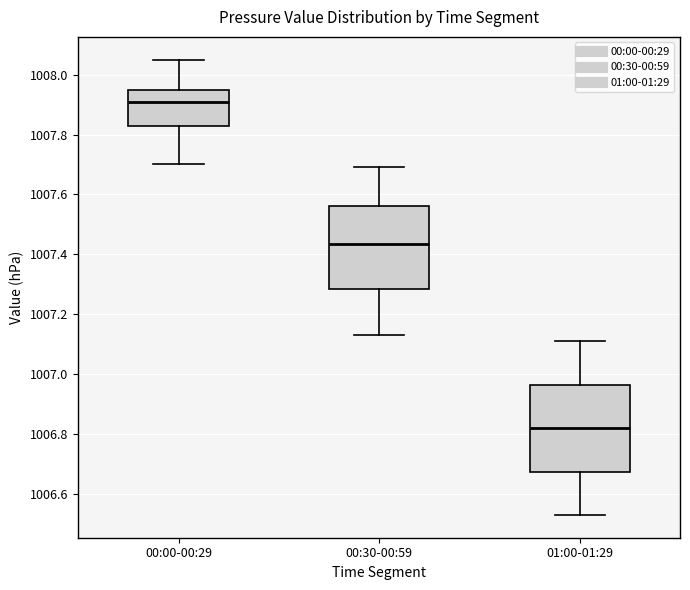

Where does the median line of the box for 00:00-00:29 sit on the y-axis? The values are not printed on the chart, so give them approximately, as read against the axis.

1007.92